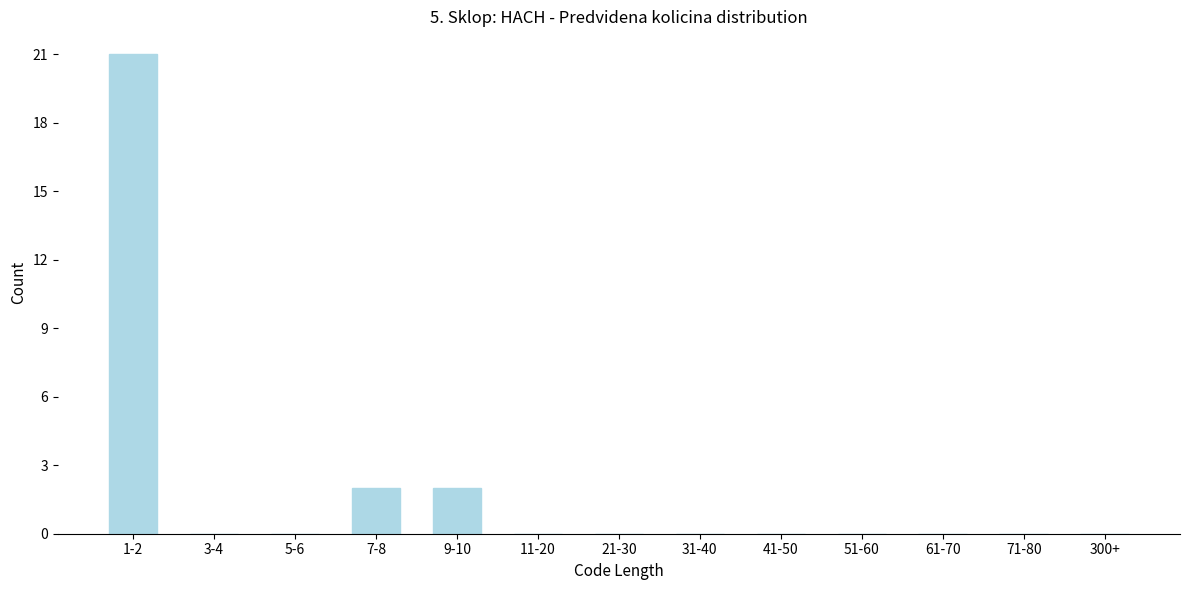

Reading right to left, extract all data points from this chart.

300+=0	71-80=0	61-70=0	51-60=0	41-50=0	31-40=0	21-30=0	11-20=0	9-10=2	7-8=2	5-6=0	3-4=0	1-2=21